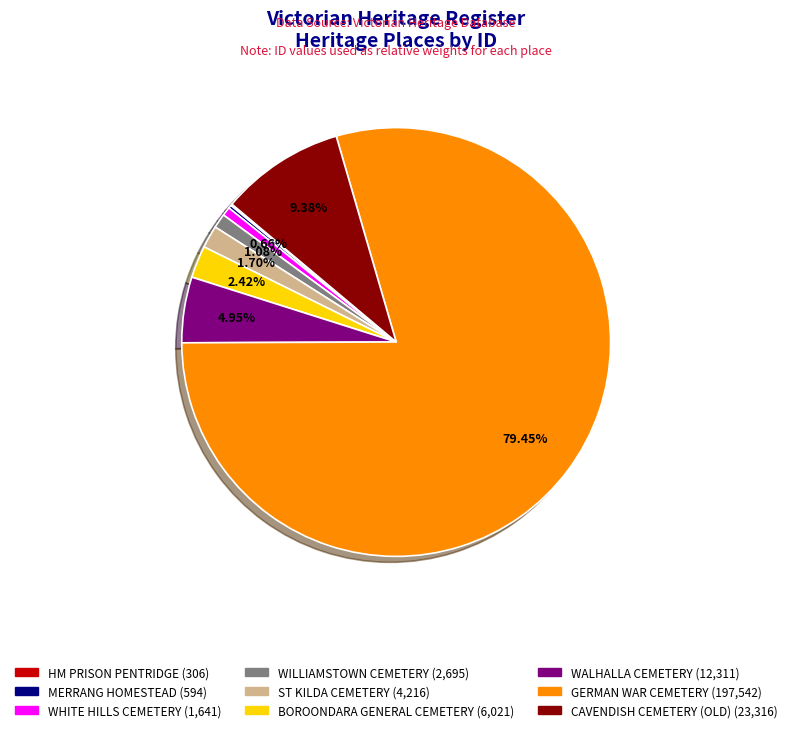

Between WHITE HILLS CEMETERY (1,641) and CAVENDISH CEMETERY (OLD) (23,316), which is larger?

CAVENDISH CEMETERY (OLD) (23,316)